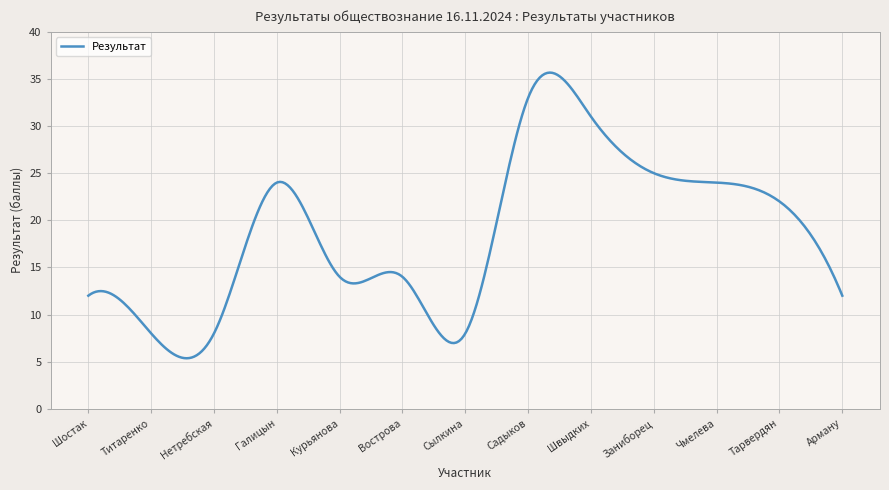

What is the greatest value displayed?

35.7